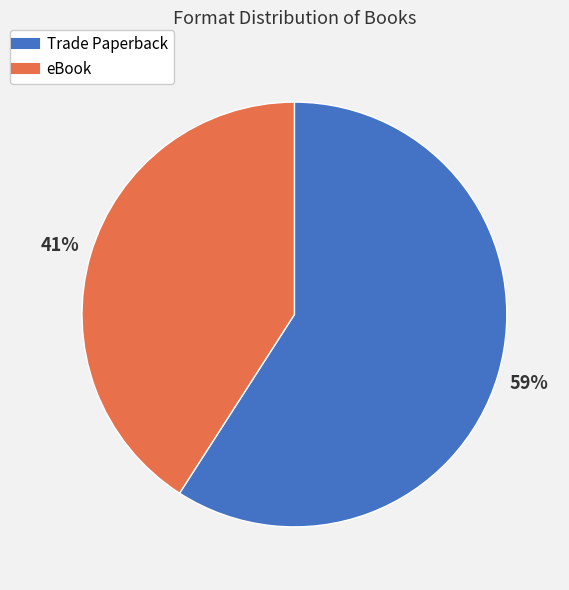

Combined, do eBook and Trade Paperback account for over 50%?

Yes